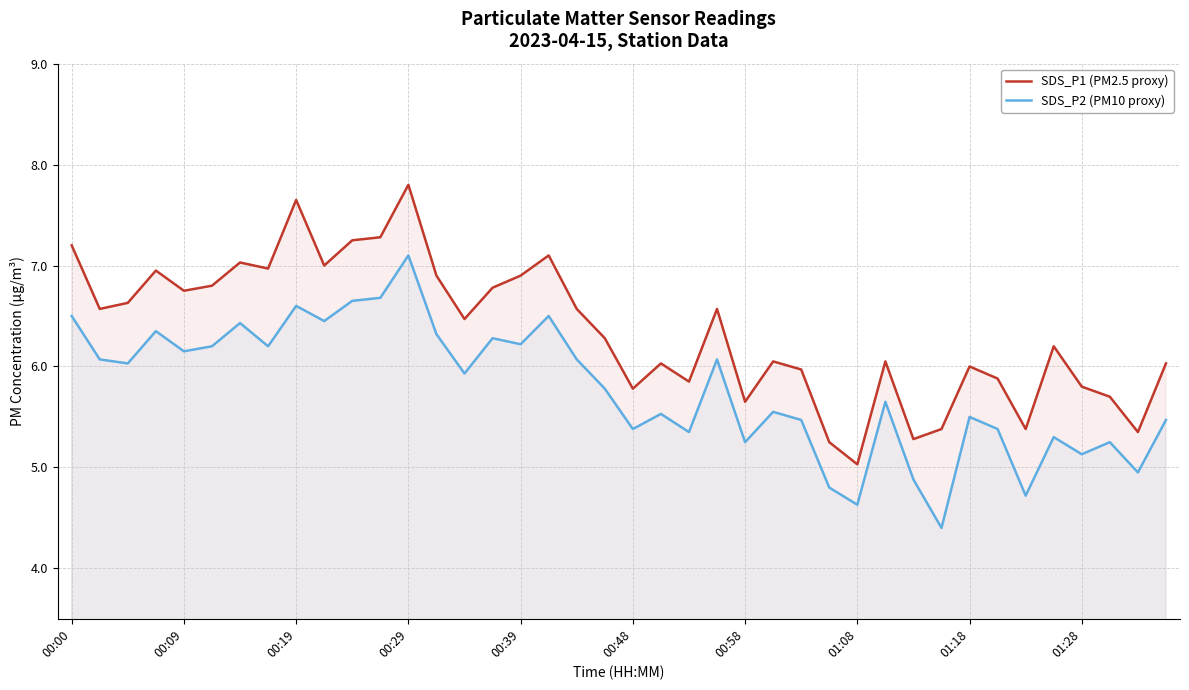

Is it true that SDS_P1 (PM2.5 proxy) equals 8.6 at 37?

False